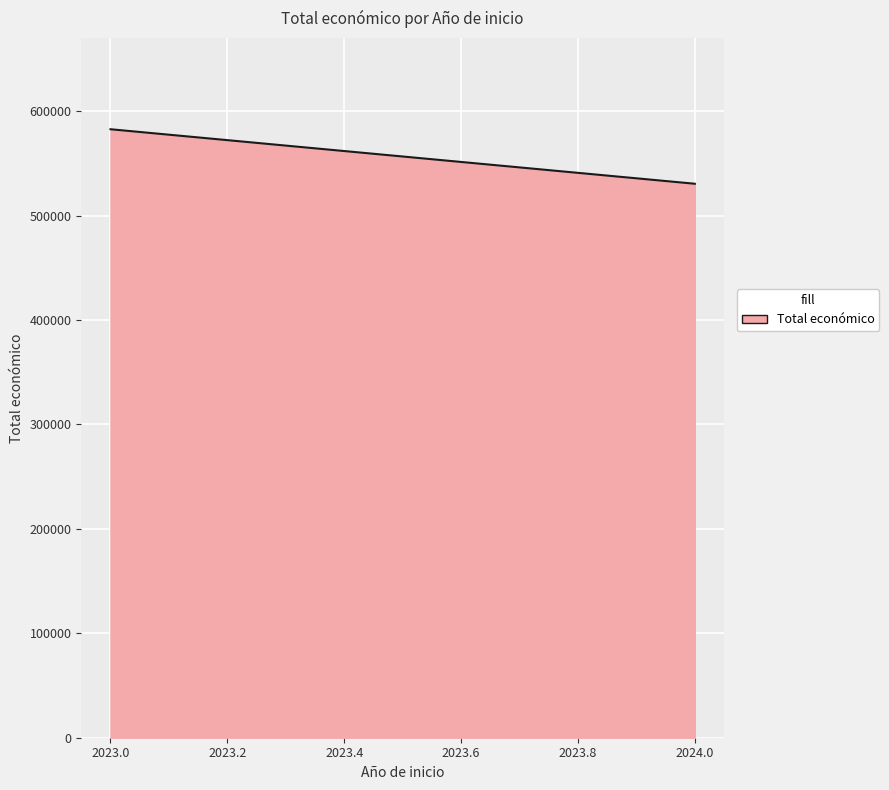

What is the smallest value displayed?

530448.0